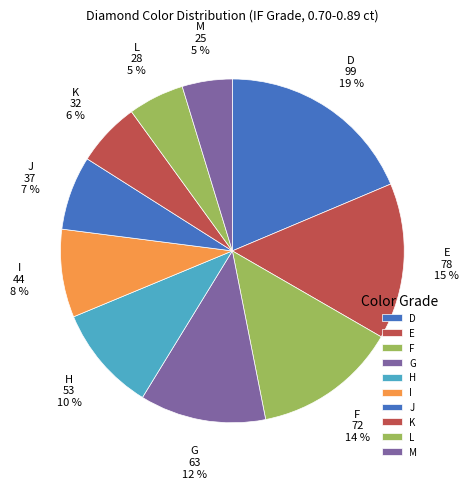

Does J account for over 50% of the chart?

No